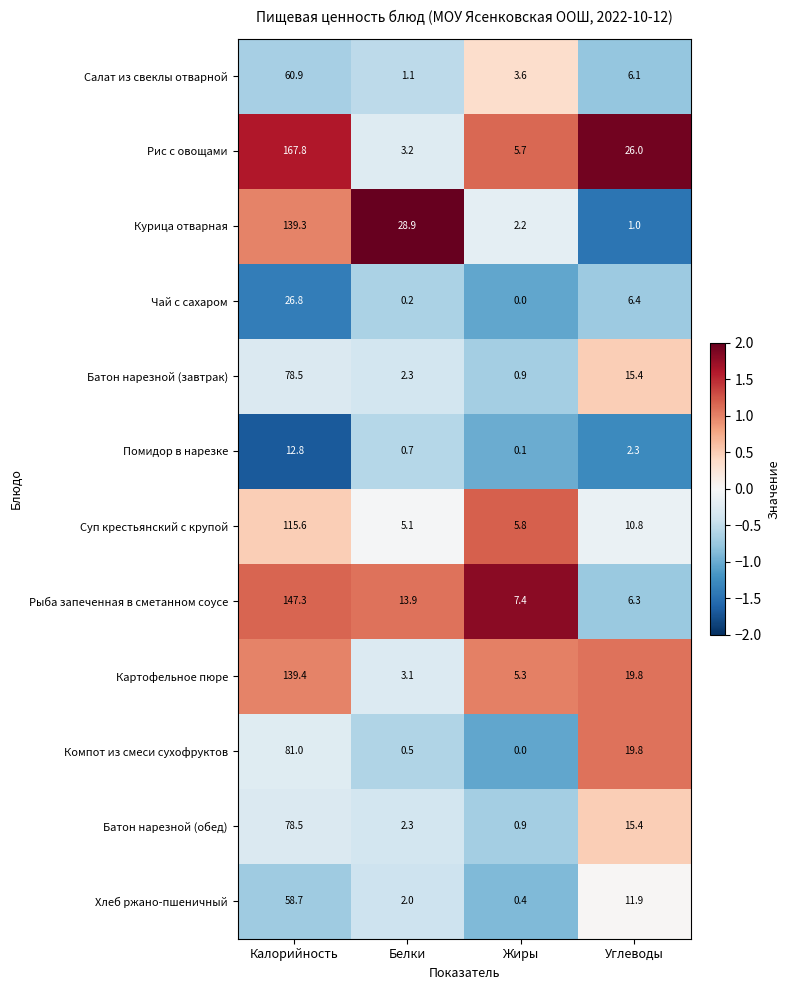

At which category does the chart reach its minimum across all series?

Жиры